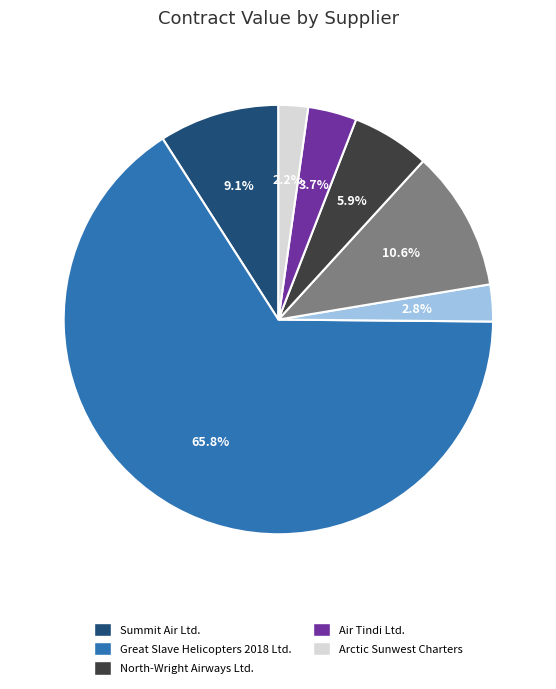

Is there a majority slice in this chart?

Yes